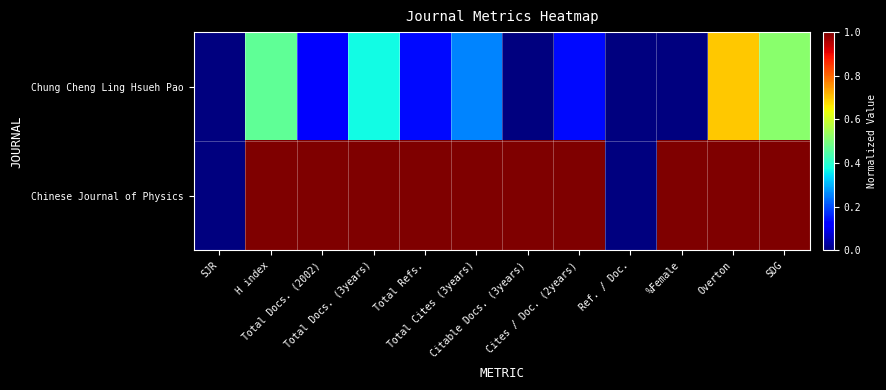

Reading right to left, what are all the values shown in this chart?

Chung Cheng Ling Hsueh Pao: SDG=0.5	Overton=0.7	%Female=0.0	Ref. / Doc.=0.0	Cites / Doc. (2years)=0.1	Citable Docs. (3years)=0.0	Total Cites (3years)=0.3	Total Refs.=0.1	Total Docs. (3years)=0.4	Total Docs. (2002)=0.1	H index=0.5	SJR=0.0
Chinese Journal of Physics: SDG=1.0	Overton=1.0	%Female=1.0	Ref. / Doc.=0.0	Cites / Doc. (2years)=1.0	Citable Docs. (3years)=1.0	Total Cites (3years)=1.0	Total Refs.=1.0	Total Docs. (3years)=1.0	Total Docs. (2002)=1.0	H index=1.0	SJR=0.0